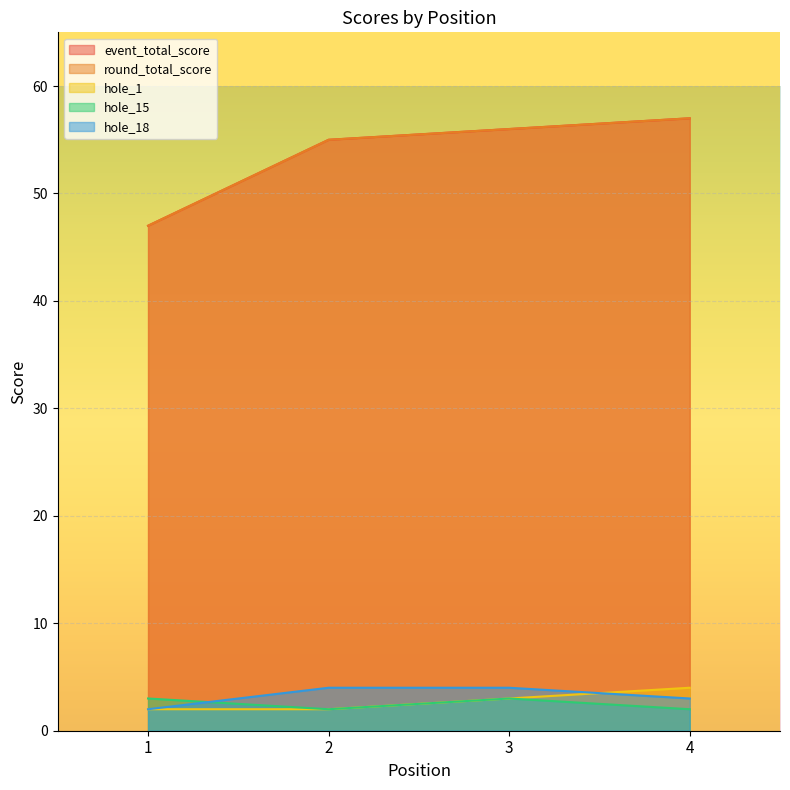

Reading left to right, extract all data points from this chart.

event_total_score: 47	55	56	57
round_total_score: 47	55	56	57
hole_1: 2	2	3	4
hole_15: 3	2	3	2
hole_18: 2	4	4	3